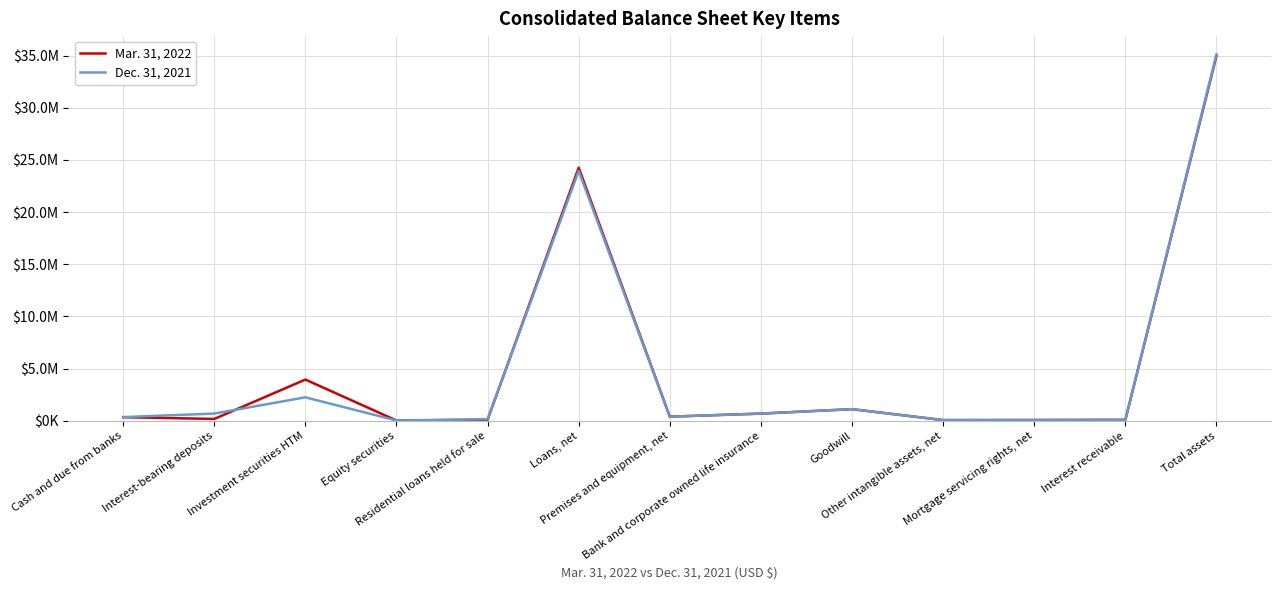

What is the label of the 7th point from the left?

Premises and equipment, net